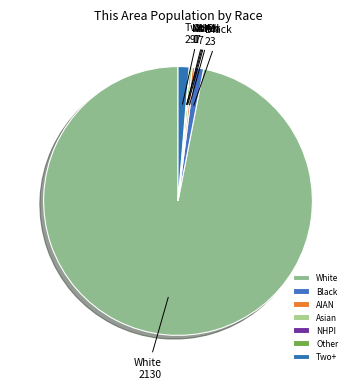

Which has a higher value, Asian or Two+?

Two+